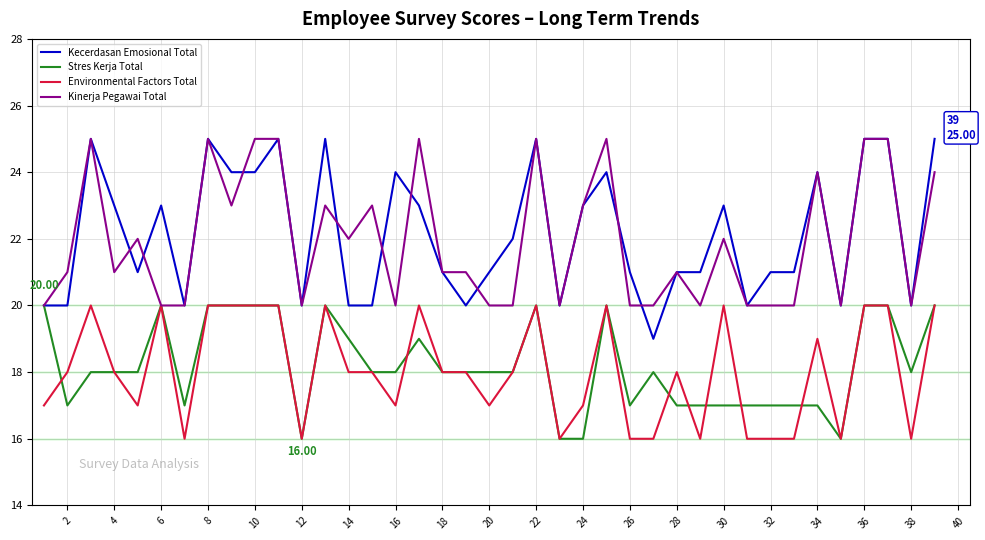

True or false: Environmental Factors Total and Kecerdasan Emosional Total intersect in this chart.

False